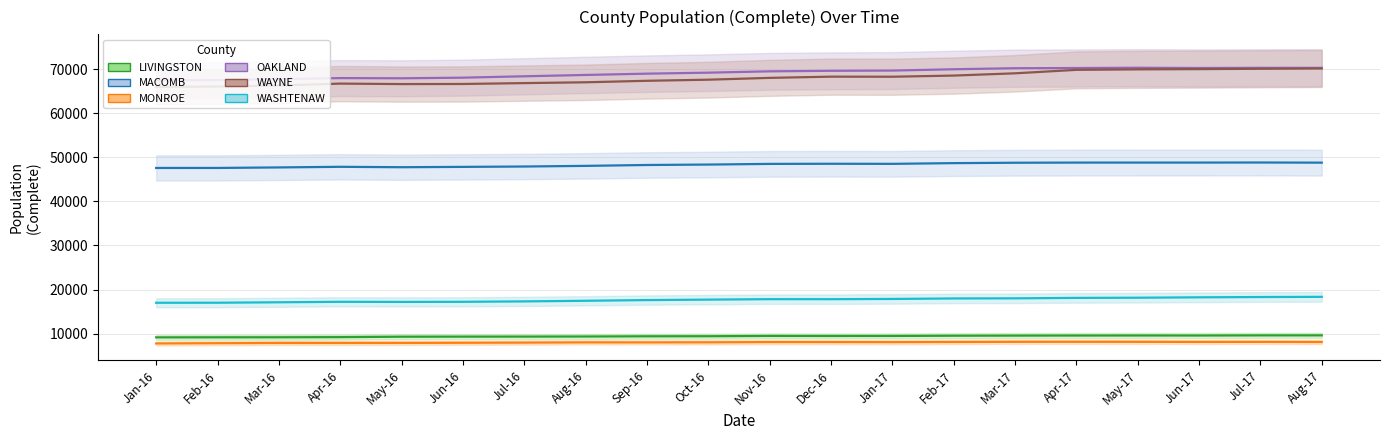

The MACOMB series shows 21548 at Apr-16. True or false?

False